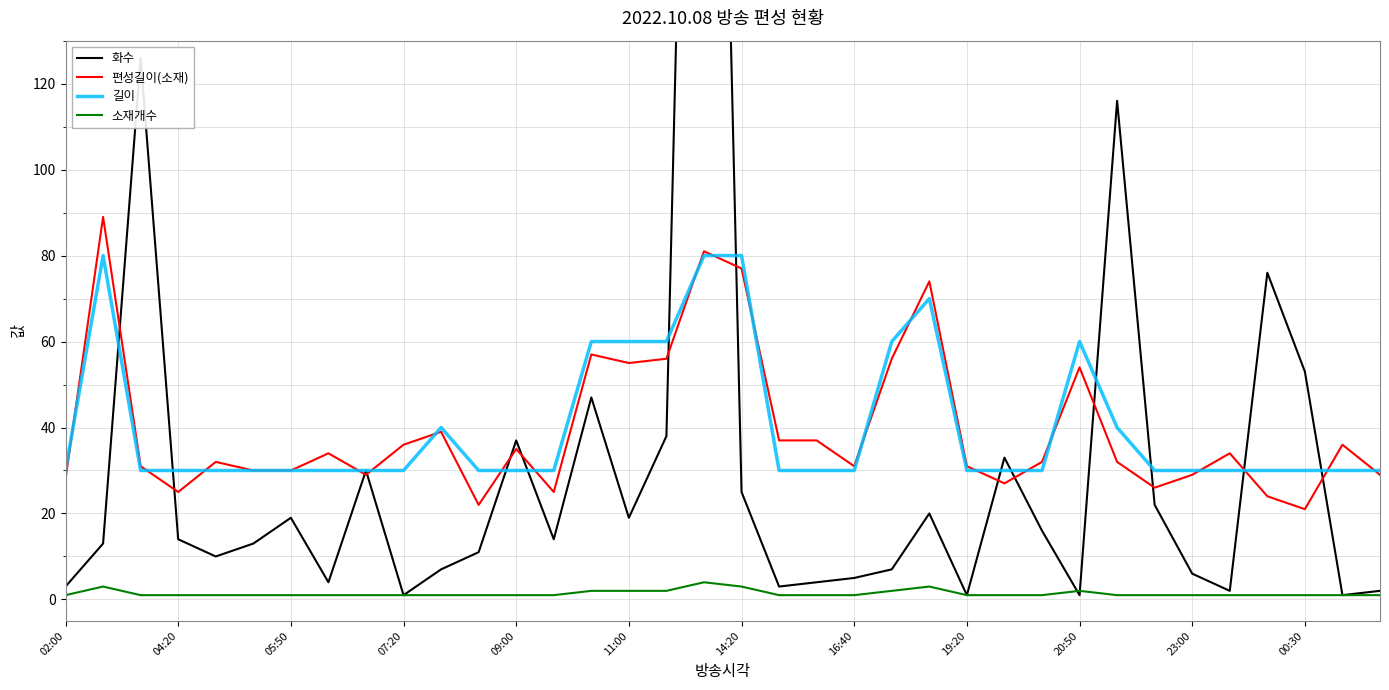

The value of 편성길이(소재) at 13 is 25. True or false?

True